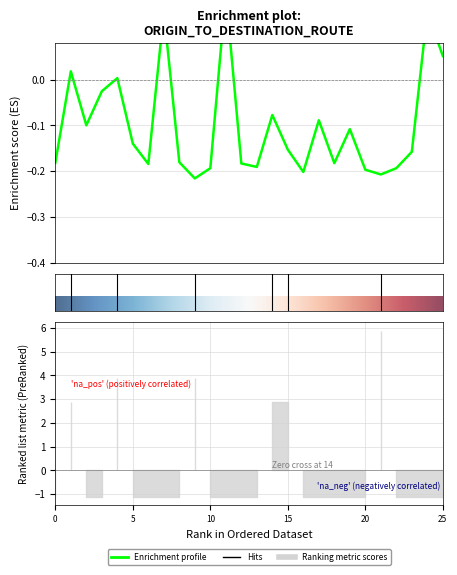

The chart shows a value of -0.2 at 8. True or false?

True